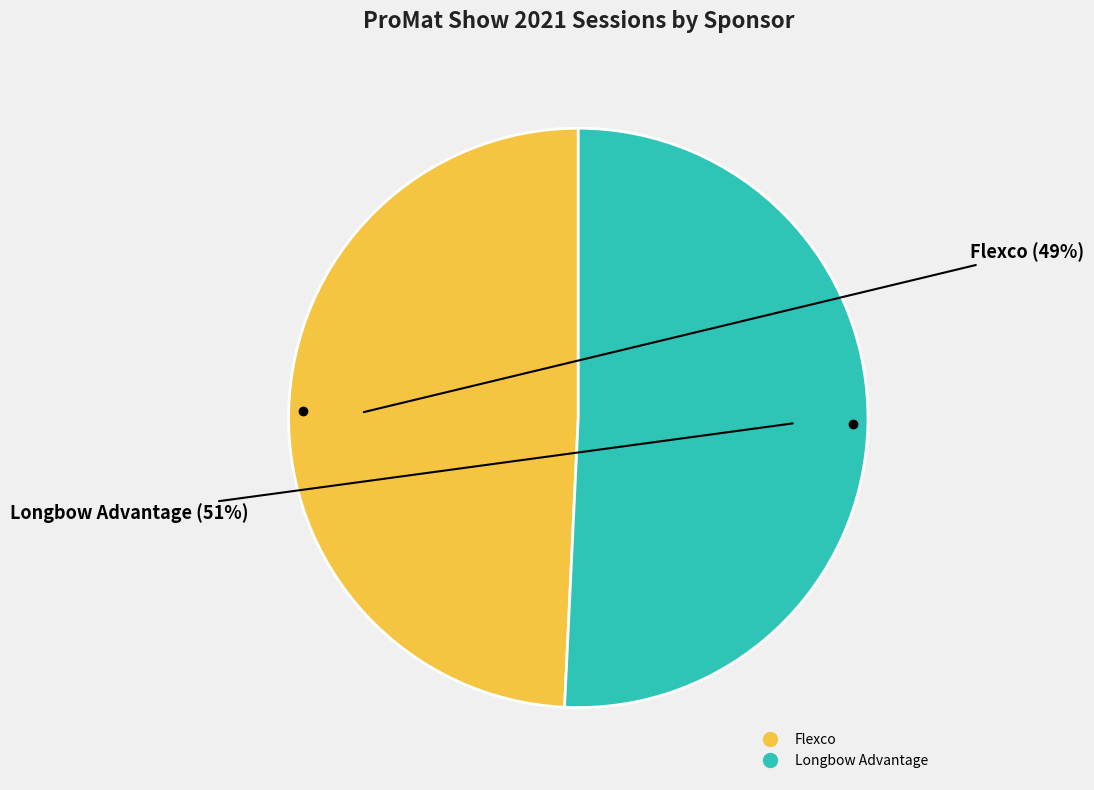

To the nearest percent, what portion does Flexco represent?

49%